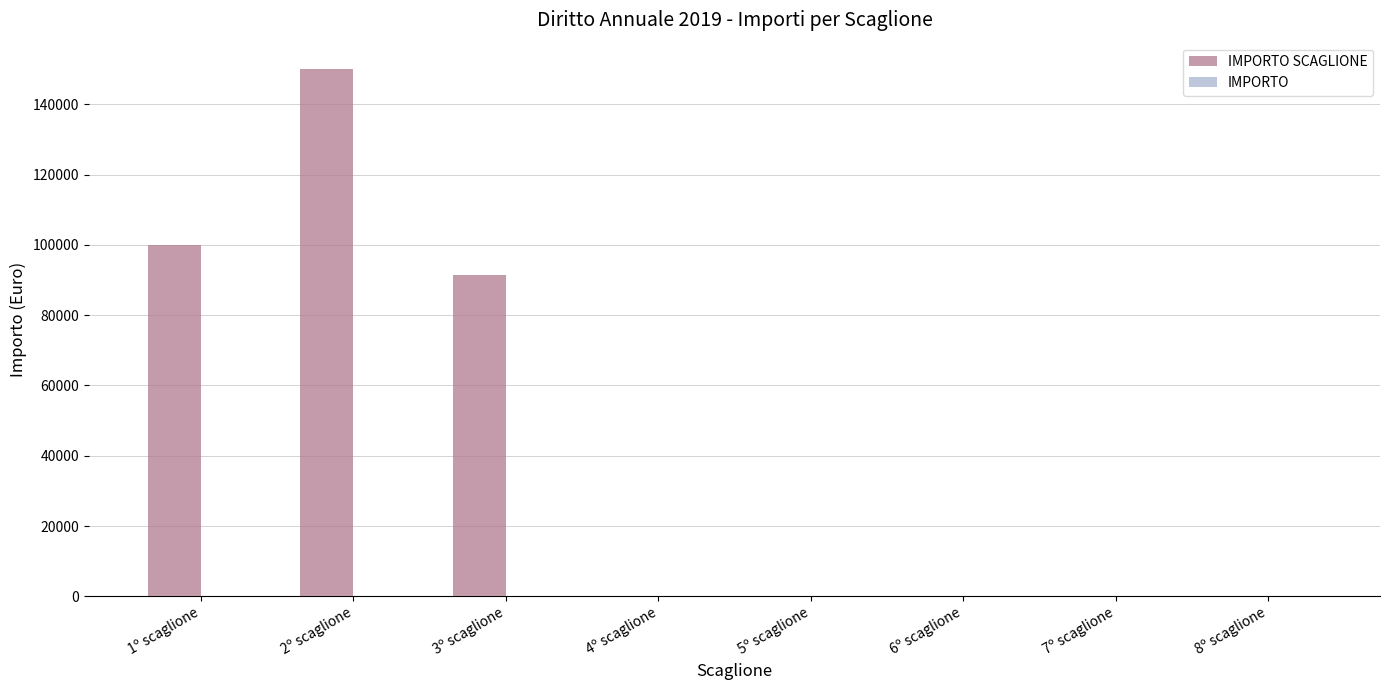

What is the greatest value displayed?

150000.0